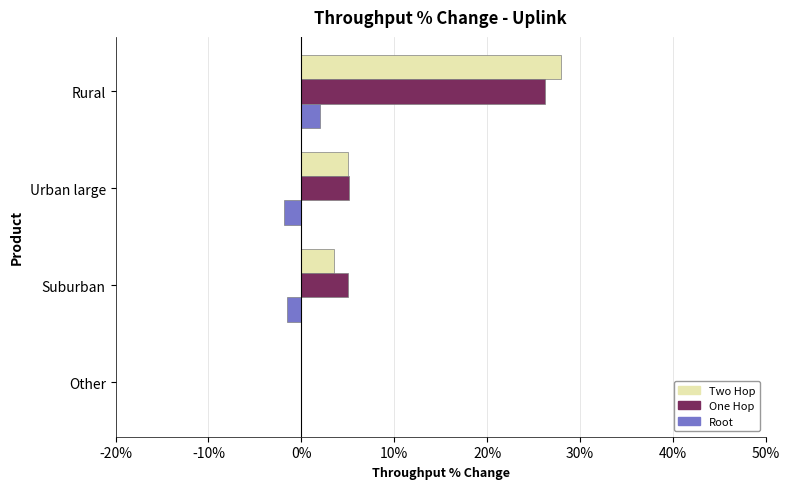

Between Other and Rural, which series saw the biggest shift?

Two Hop